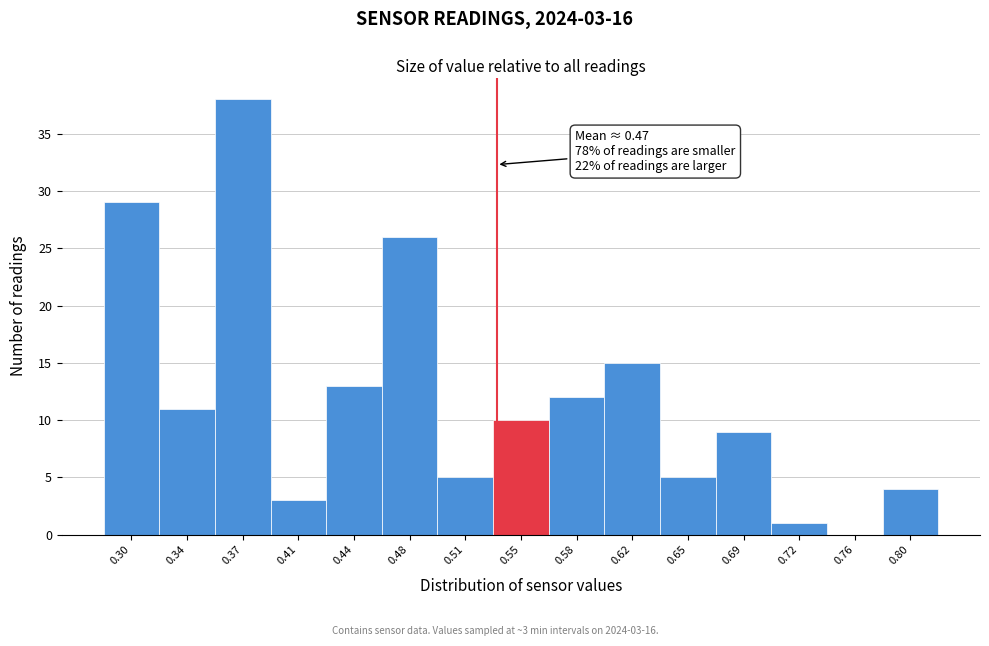

Reading left to right, transcribe all the data shown in this chart.

0.30=29	0.34=11	0.37=38	0.41=3	0.44=13	0.48=26	0.51=5	0.55=10	0.58=12	0.62=15	0.65=5	0.69=9	0.72=1	0.76=0	0.80=4